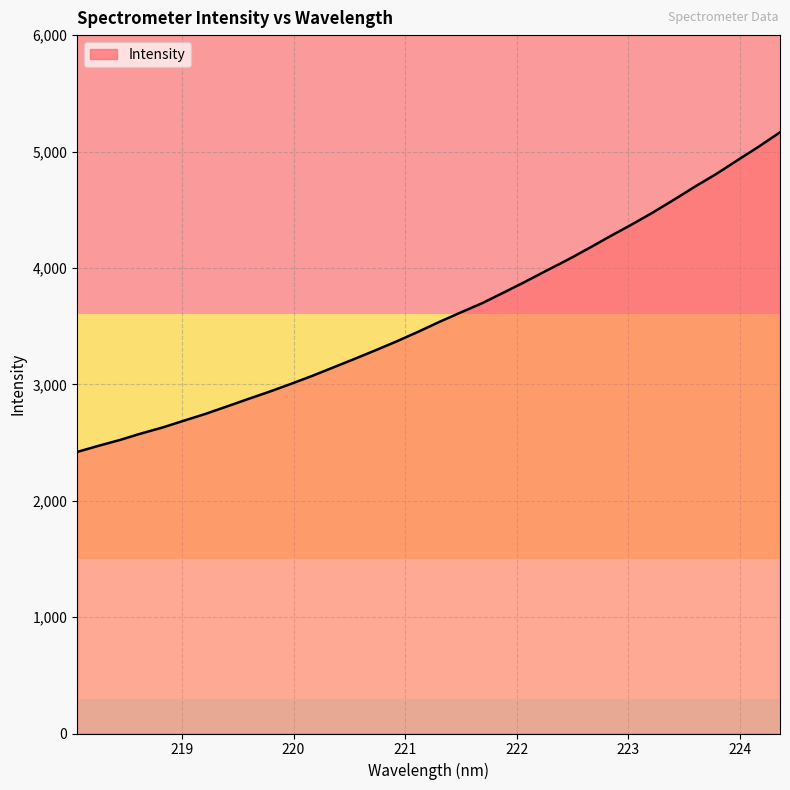

What is the greatest value displayed?

5165.1